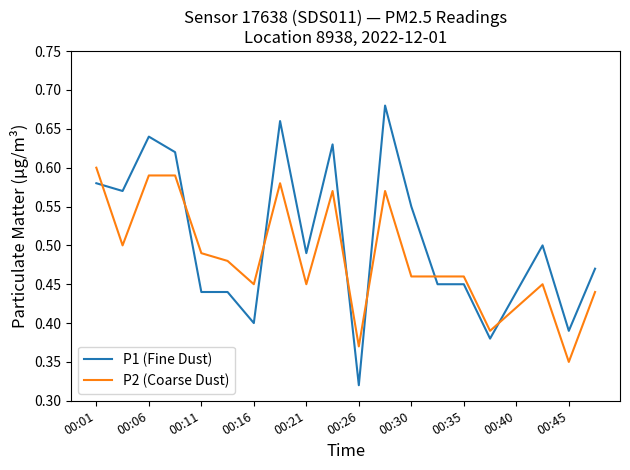

Count the number of categories in the chart.

20